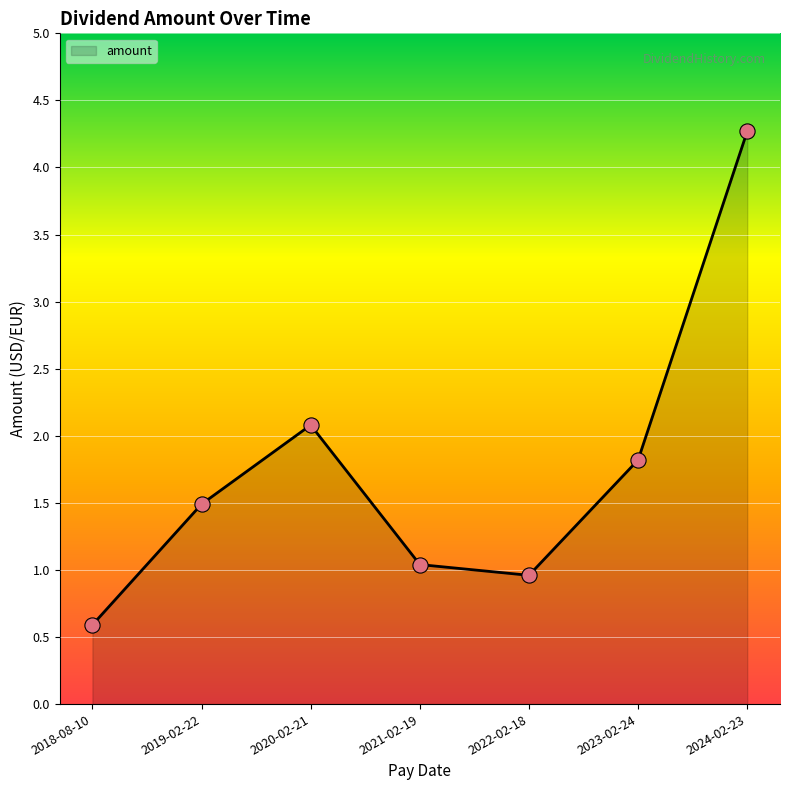

Between 2020-02-21 and 2021-02-19, which is larger?

2020-02-21